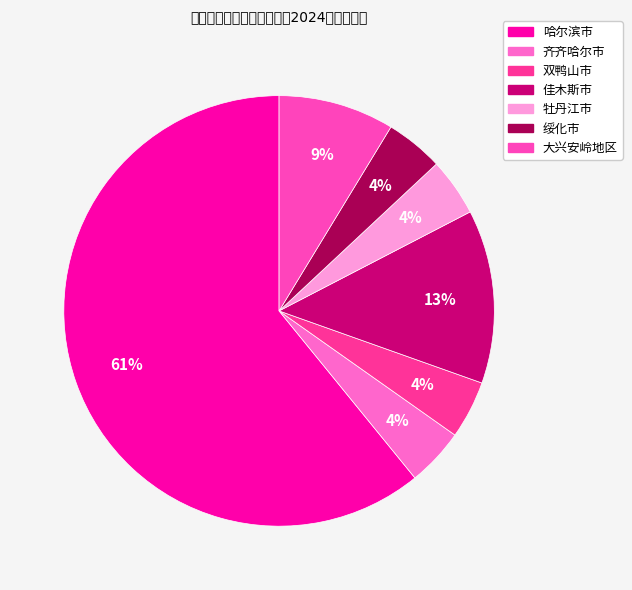

Rank the categories by value from lowest to highest.

齐齐哈尔市, 双鸭山市, 牡丹江市, 绥化市, 大兴安岭地区, 佳木斯市, 哈尔滨市